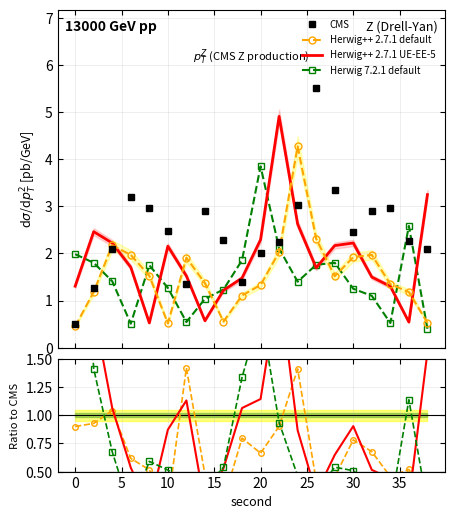

What are all the series names shown in the legend?

CMS, Herwig++ 2.7.1 default, Herwig++ 2.7.1 UE-EE-5, Herwig 7.2.1 default